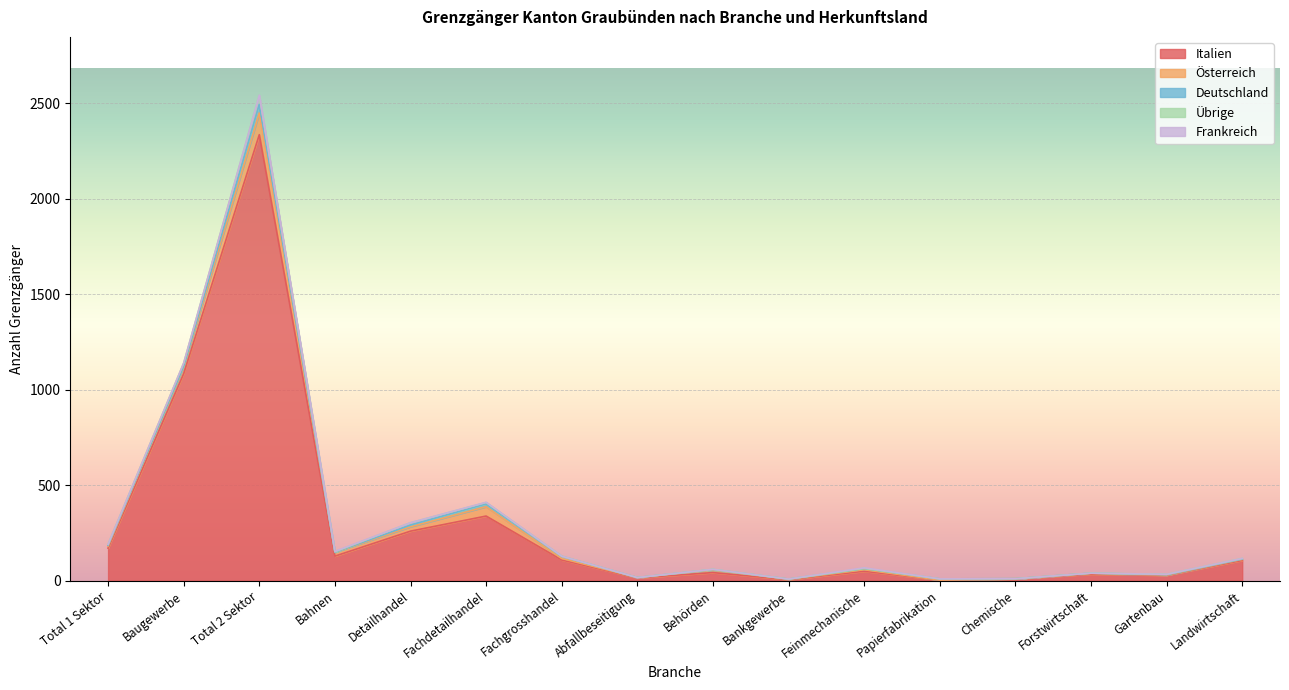

Between which two adjacent categories do Österreich and Deutschland first intersect?

Fachdetailhandel and Fachgrosshandel